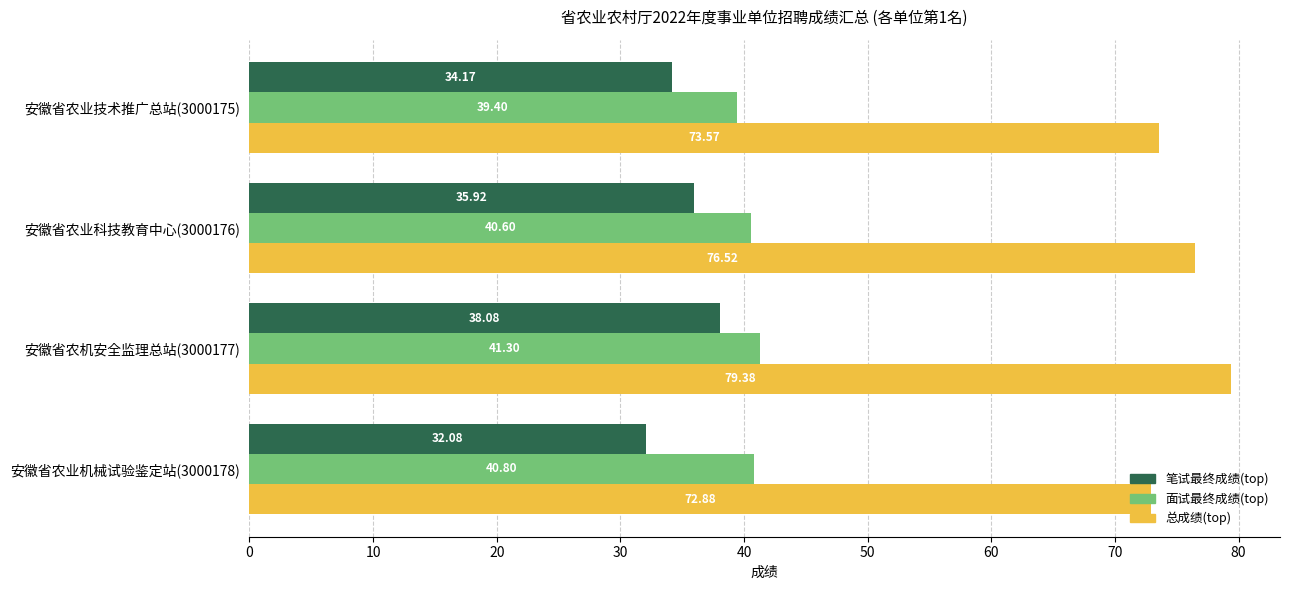

What is the spread (max minus min) of values at 安徽省农机安全监理总站(3000177)?

41.3